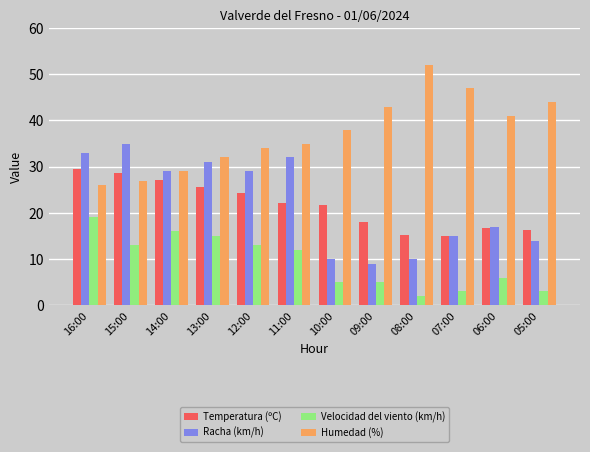

Does the chart contain any negative values?

No